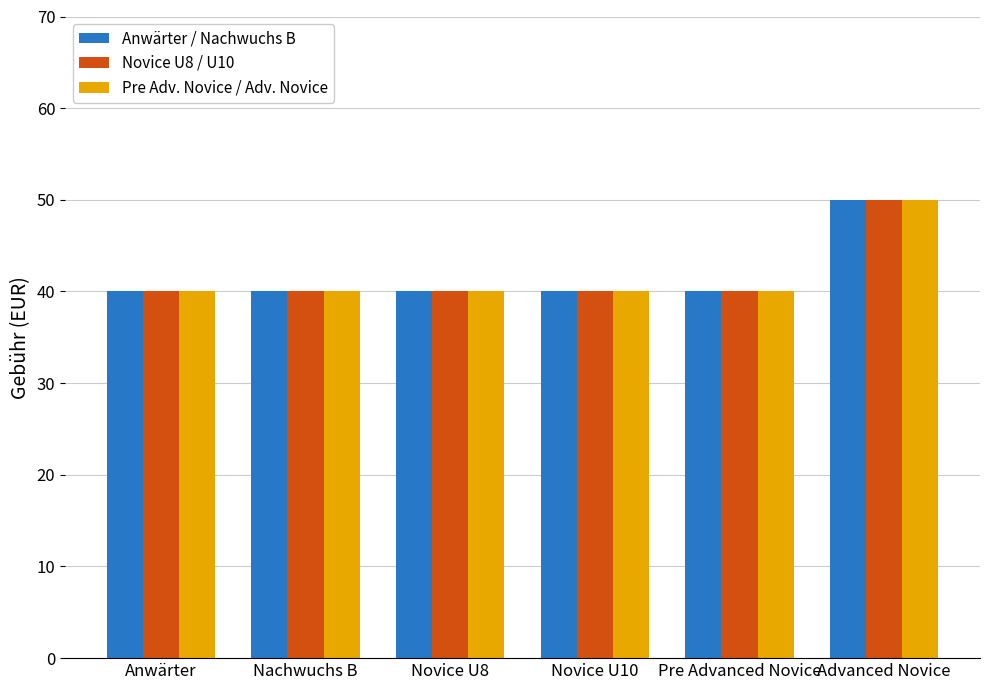

What is the average value of the Anwärter / Nachwuchs B series?

42